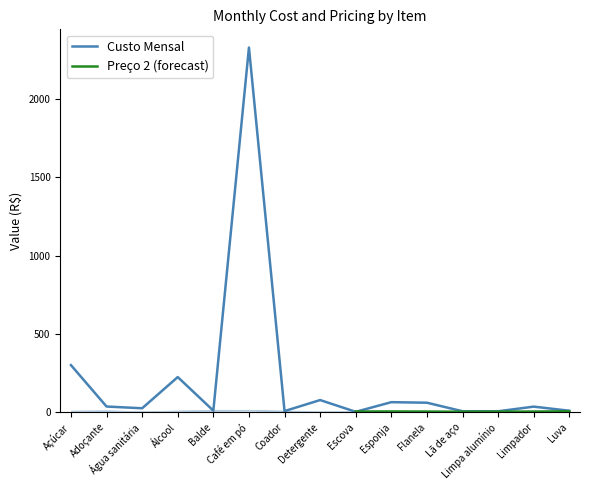

True or false: Custo Mensal has a value of 4.5 at Balde.

False